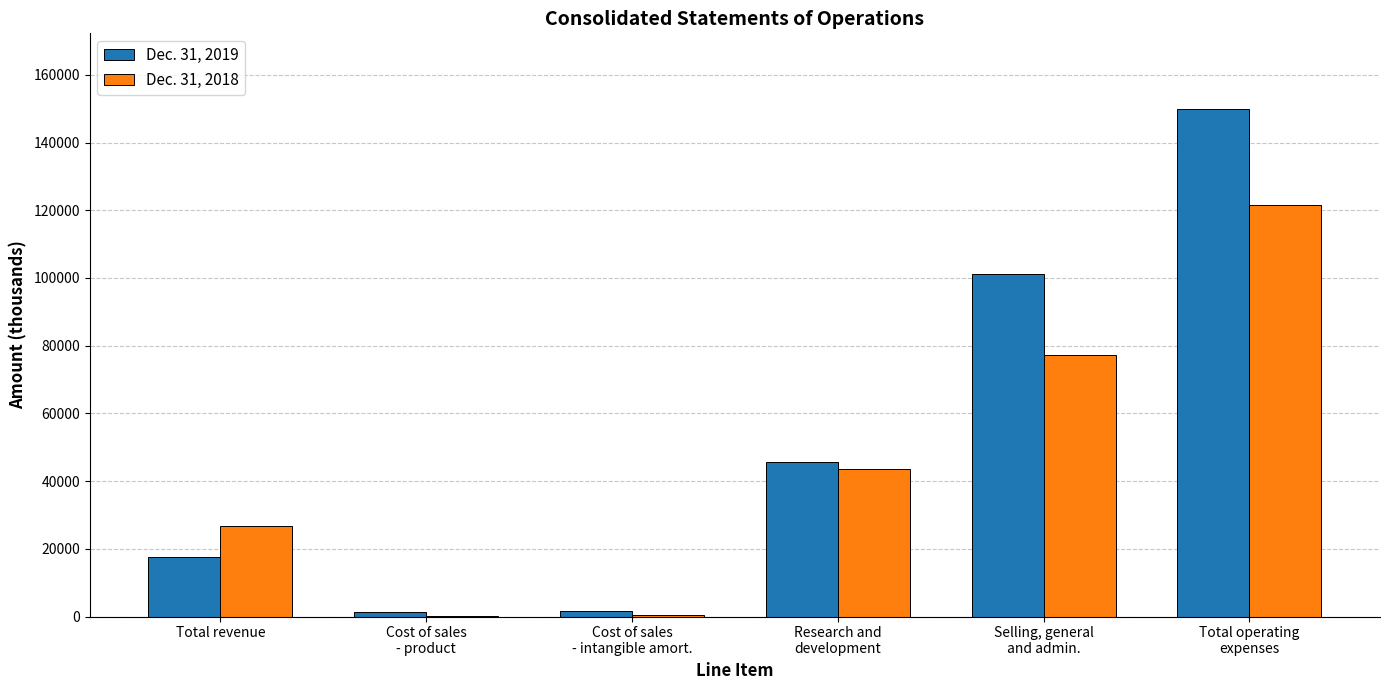

What is the approximate value of Dec. 31, 2019 at Cost of sales
- intangible amort.?

1569